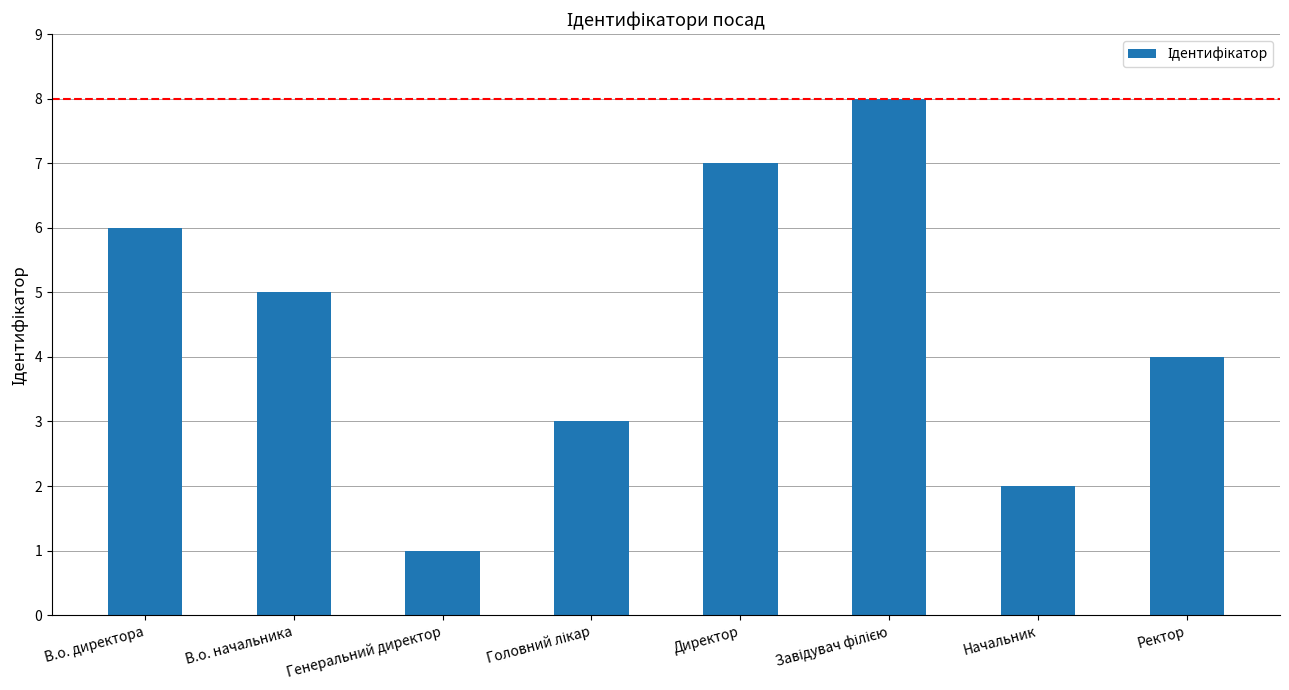

True or false: the data shows 1 at Генеральний директор.

True